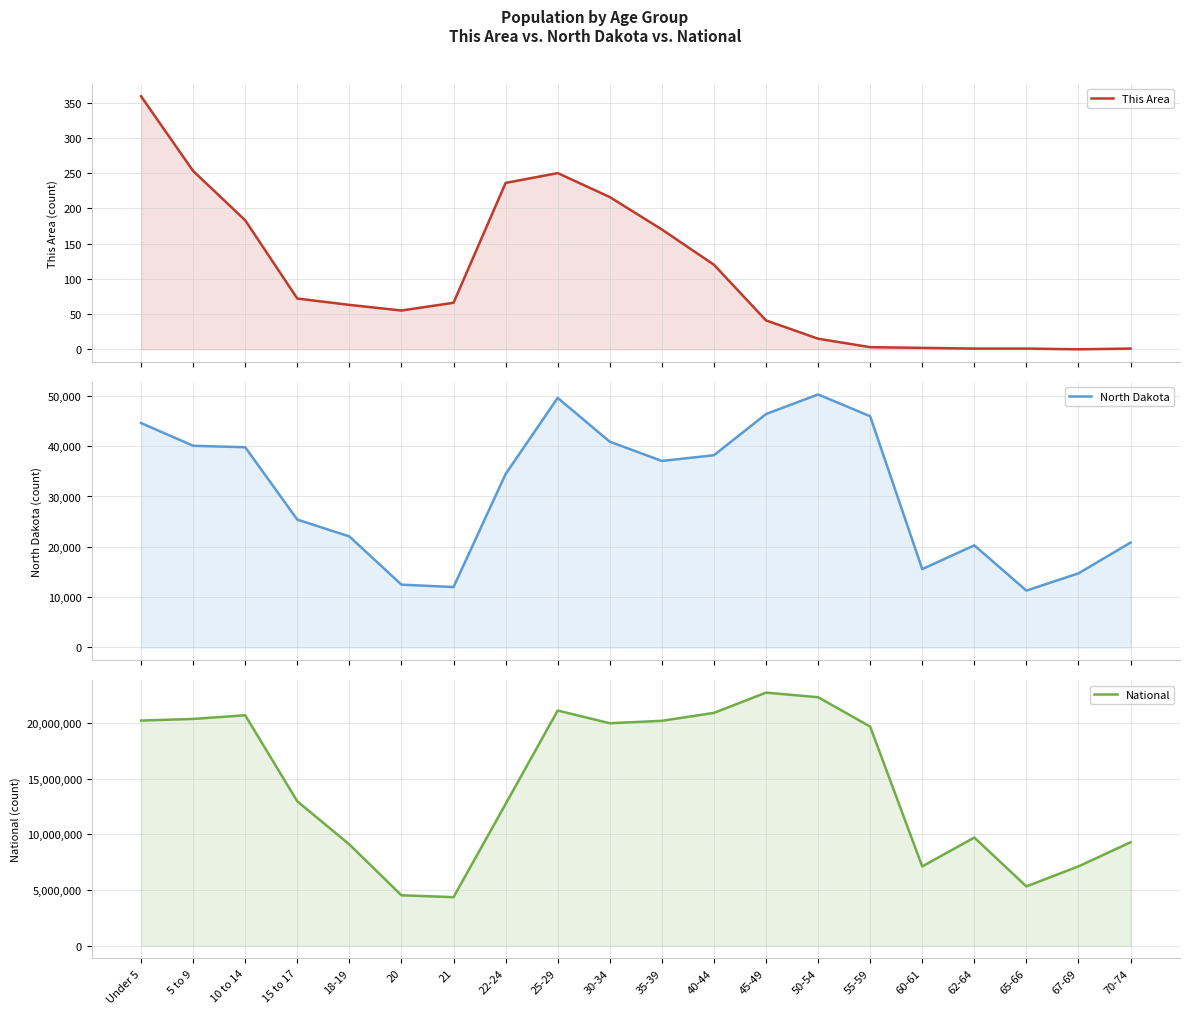

What is the difference between the National values at 18-19 and 21?

4731795